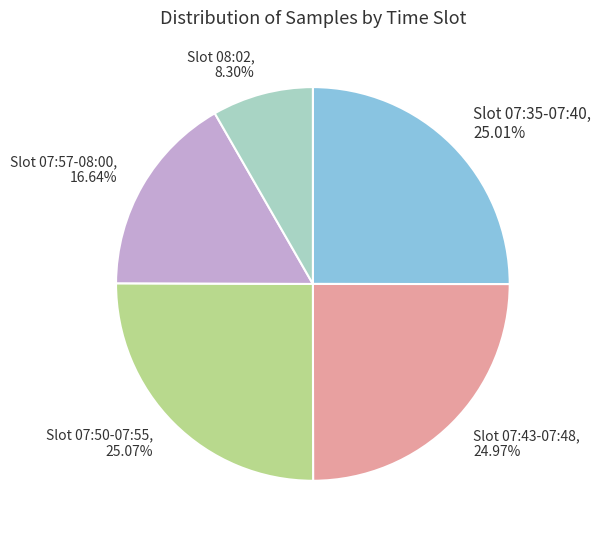

What is the ratio of the value at Slot 07:50-07:55, 25.07% to the value at Slot 08:02, 8.30%?

3.0